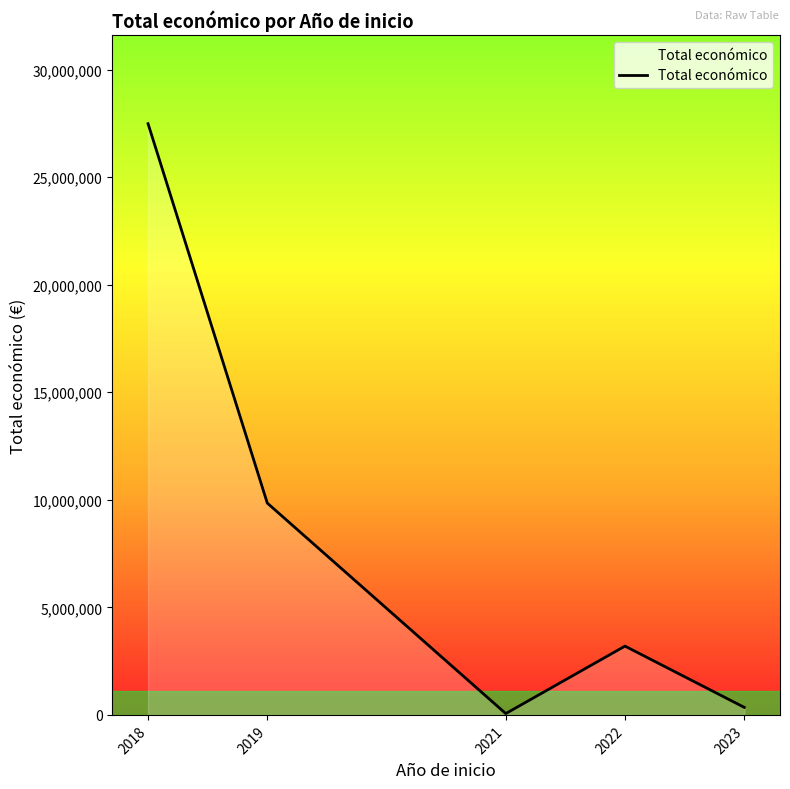

Approximately how many times larger is the value at 2019 compared to 2022?

3.1